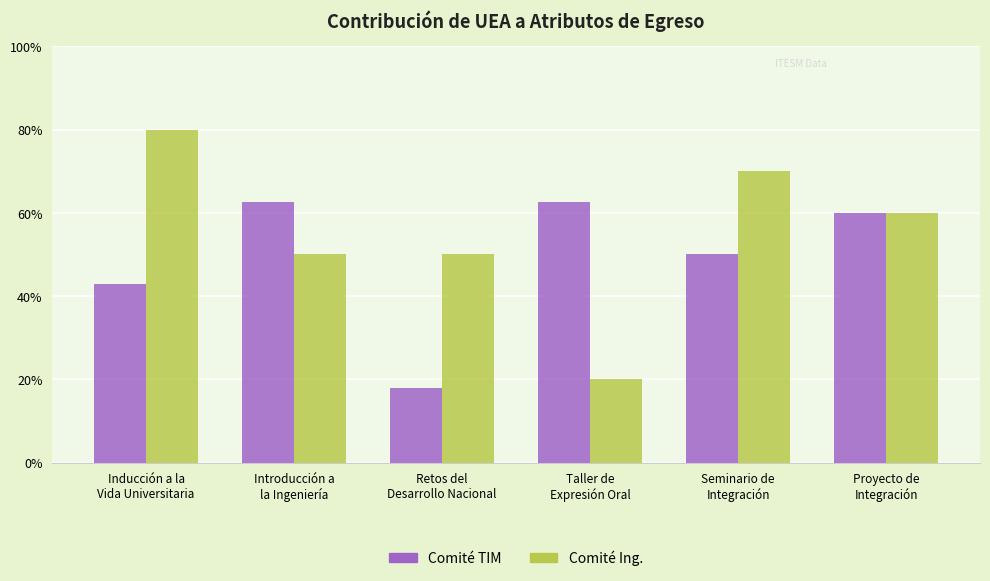

How many data points in Comité Ing. are less than 60?

3